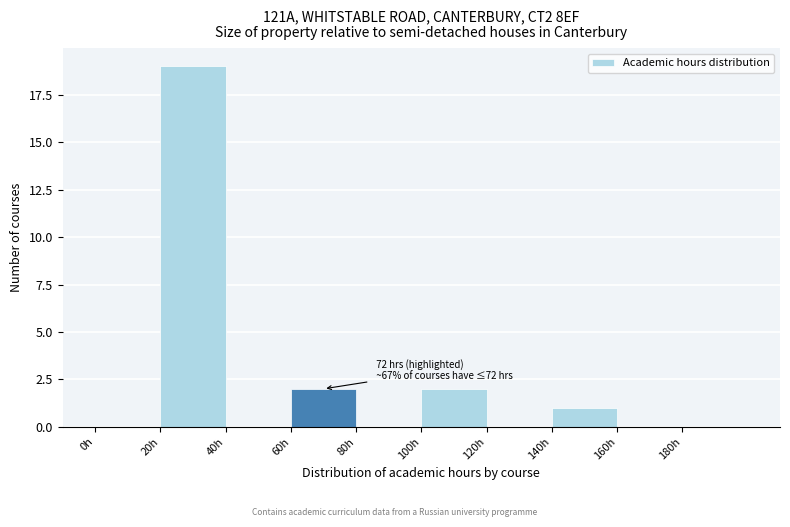

Over which range of the x-axis is the bar tallest?

20 to 40